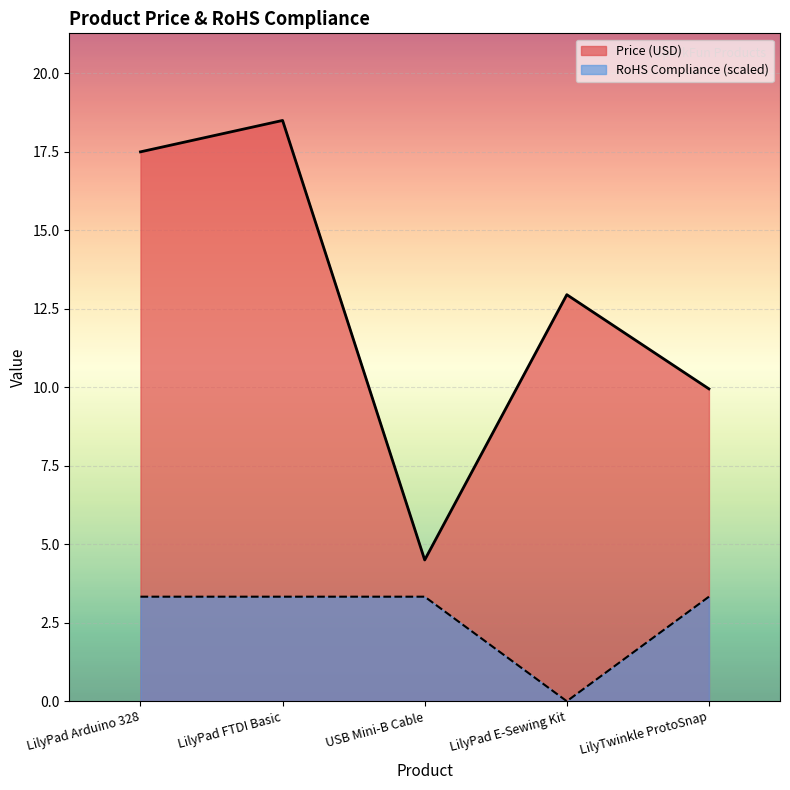

What is the label of the 1st point from the right?

LilyTwinkle ProtoSnap